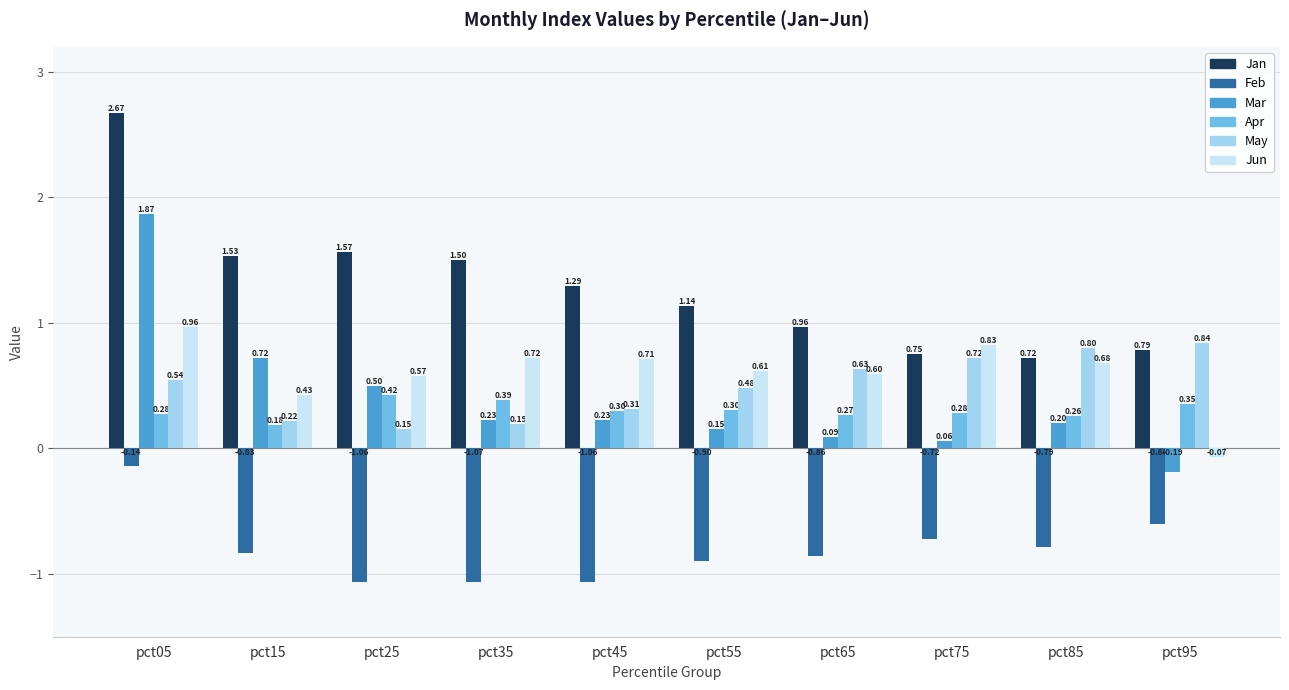

True or false: Jun has a value of 0.3 at pct65.

False